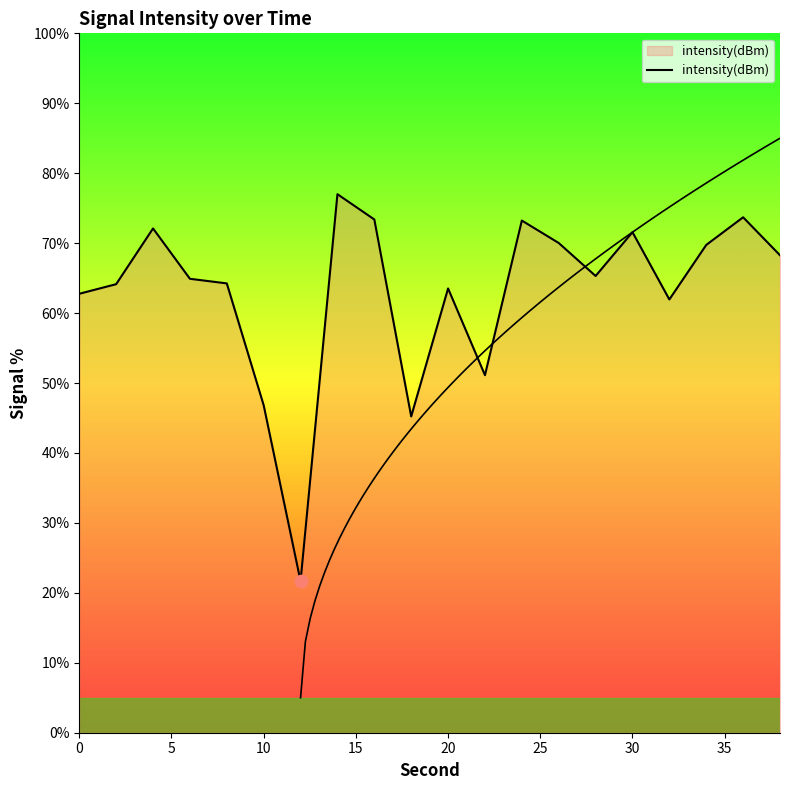

Between 35 and 5, which is larger?

35